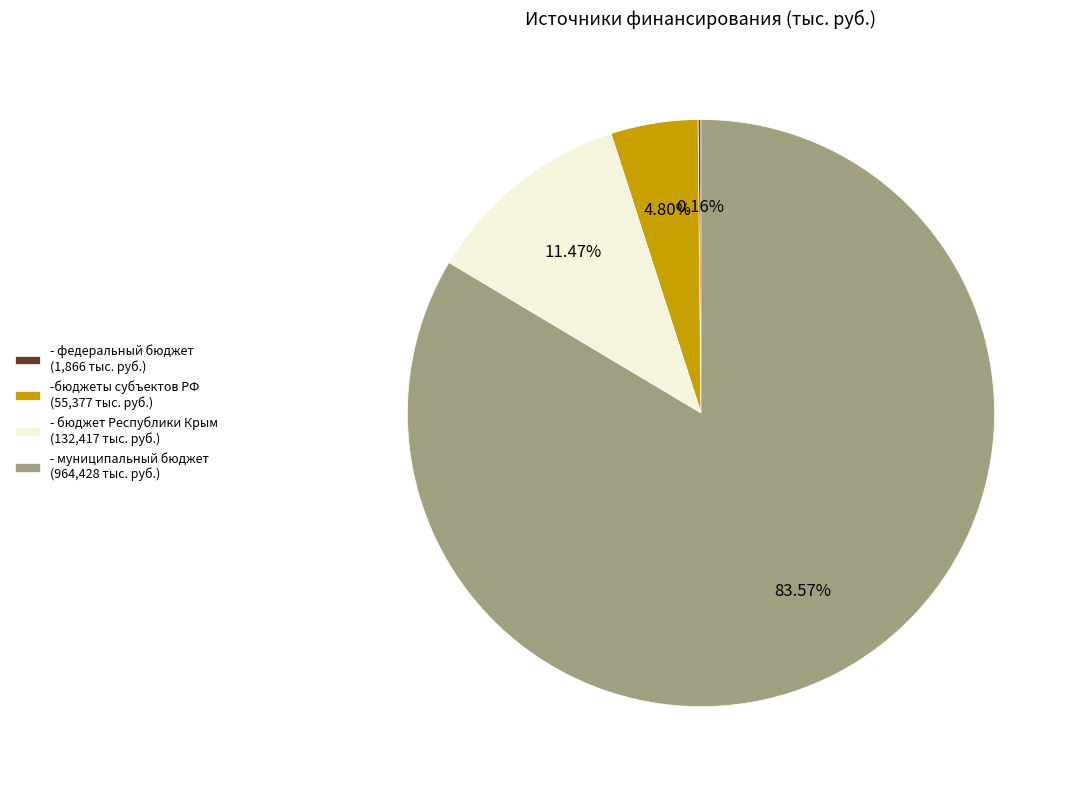

Is there a majority slice in this chart?

Yes